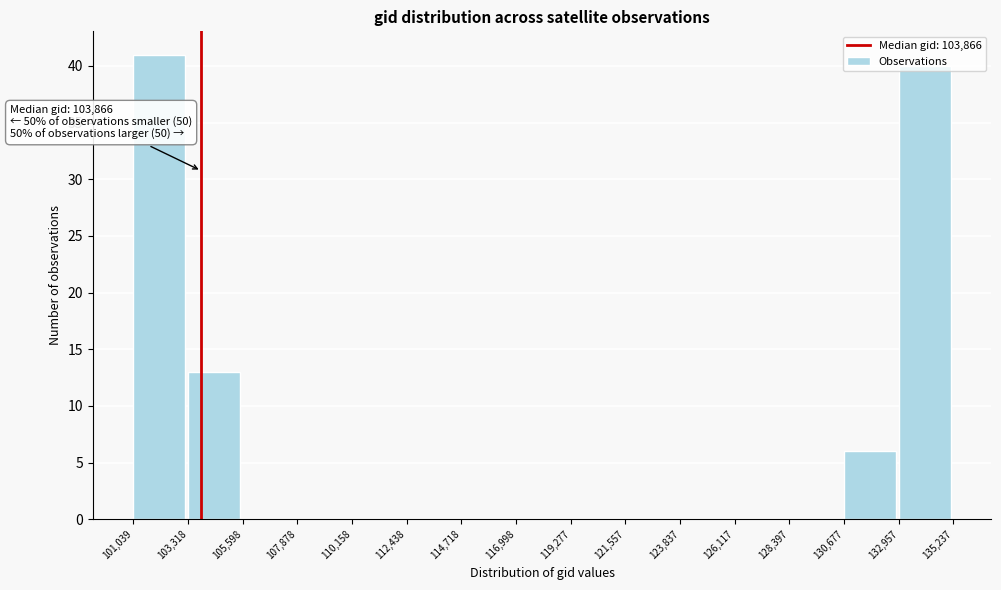

Which range on the x-axis has the tallest bar?

101,039 to 103,318